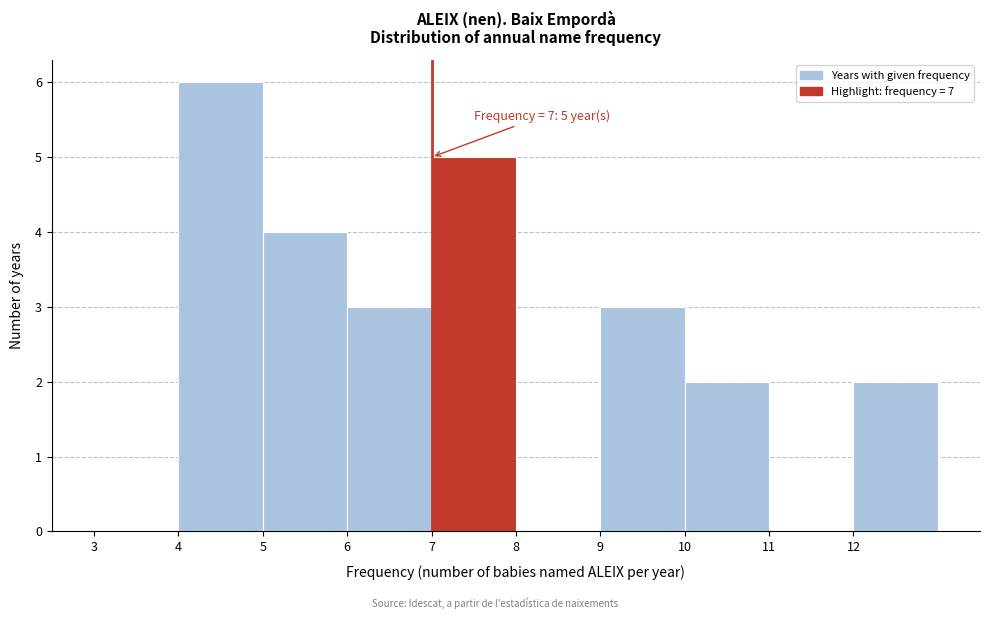

Over which range of the x-axis is the bar tallest?

4 to 5